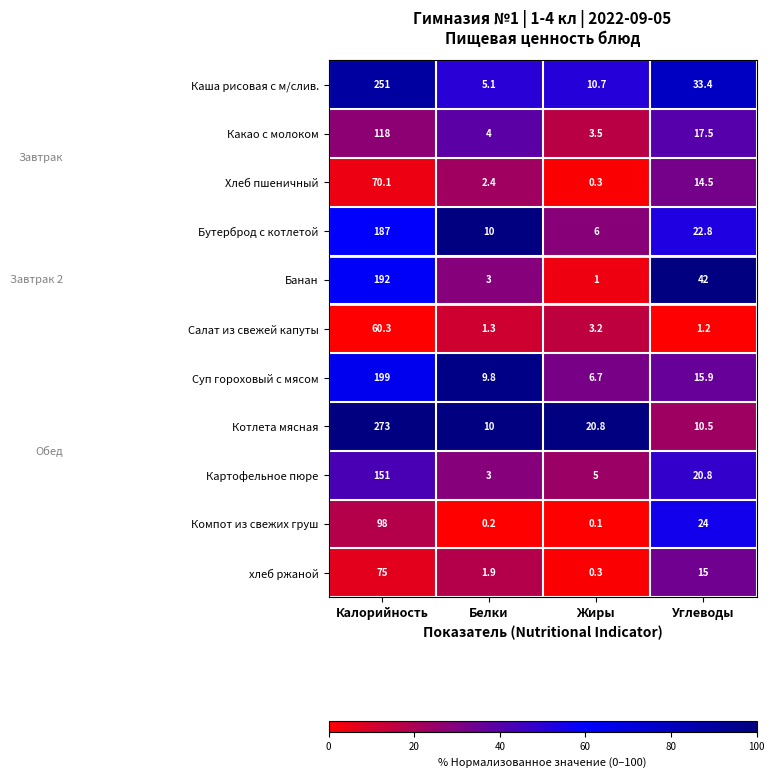

Which series has the widest spread of values?

Котлета мясная